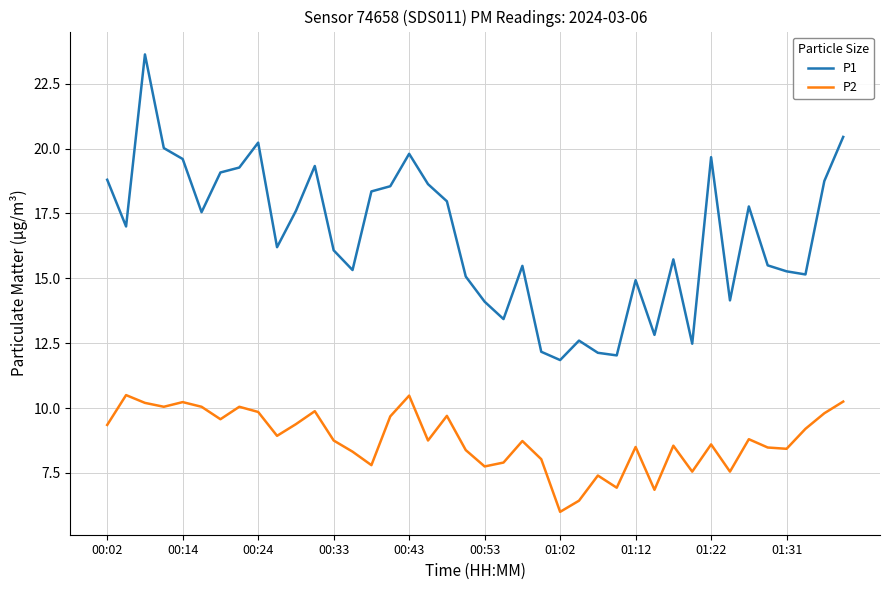

What is the difference between the maximum and minimum values in the P2 series?

4.5